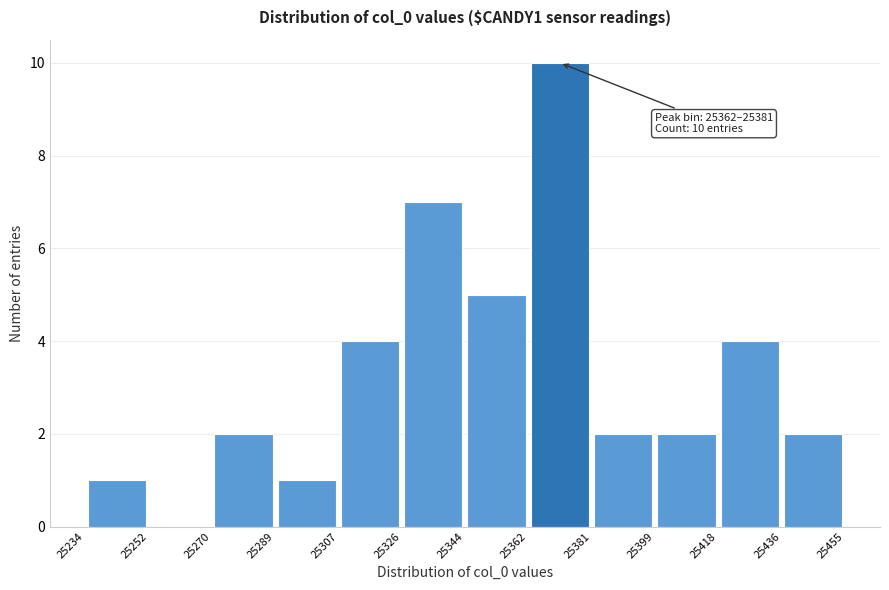

Over which range of the x-axis is the bar tallest?

25362 to 25381